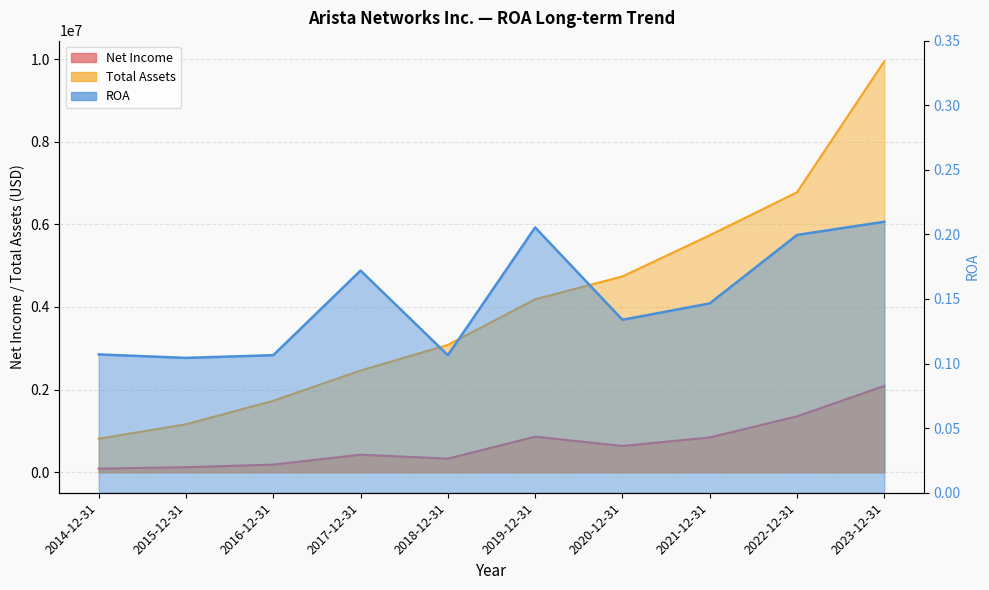

Reading right to left, extract all data points from this chart.

Net Income: 2087321.0	1352446.0	840854.0	634557.0	859867.0	328115.0	423201.0	184189.0	121102.0	86850.0
Total Assets: 9946806.0	6775410.0	5734429.0	4738919.0	4185290.0	3081983.0	2460860.0	1729007.0	1159890.0	811023.0
ROA: 0.2	0.2	0.1	0.1	0.2	0.1	0.2	0.1	0.1	0.1